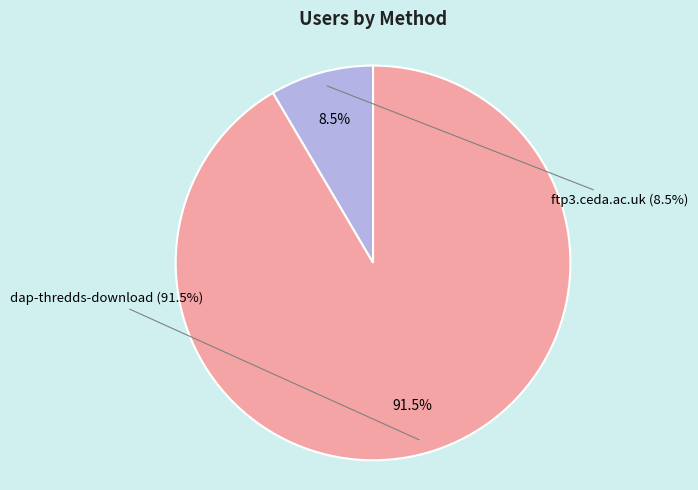

What is the smallest slice in the pie chart?

ftp3.ceda.ac.uk